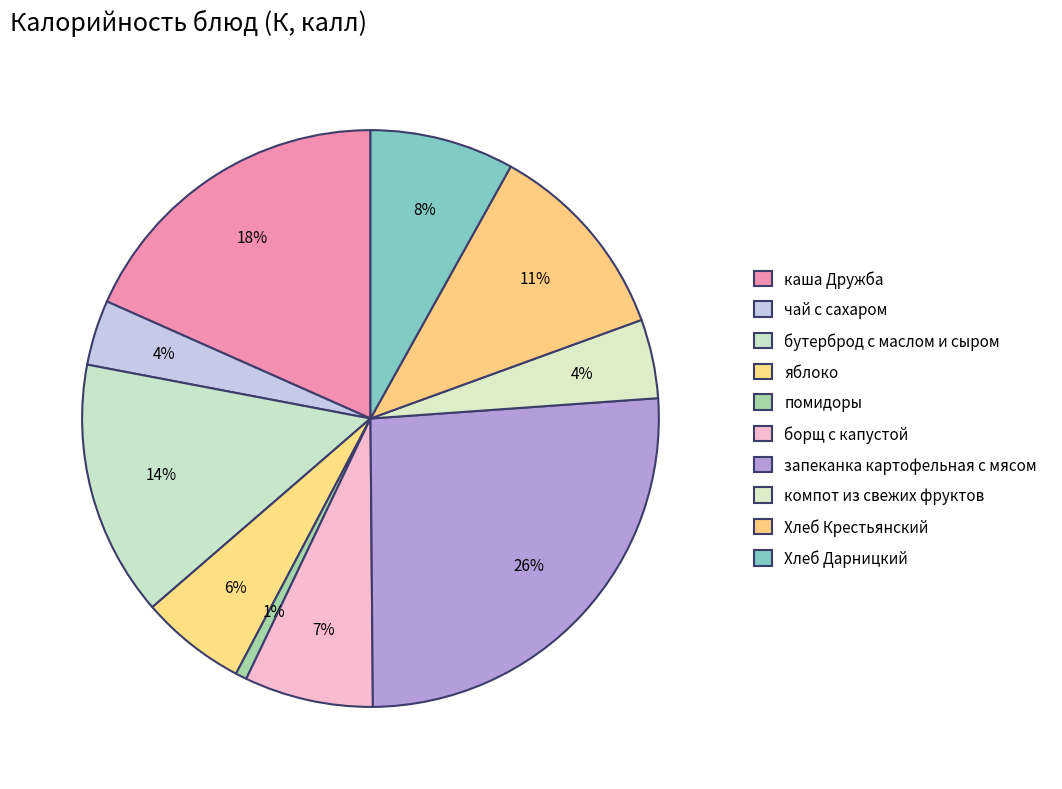

Does борщ с капустой account for over 50% of the chart?

No